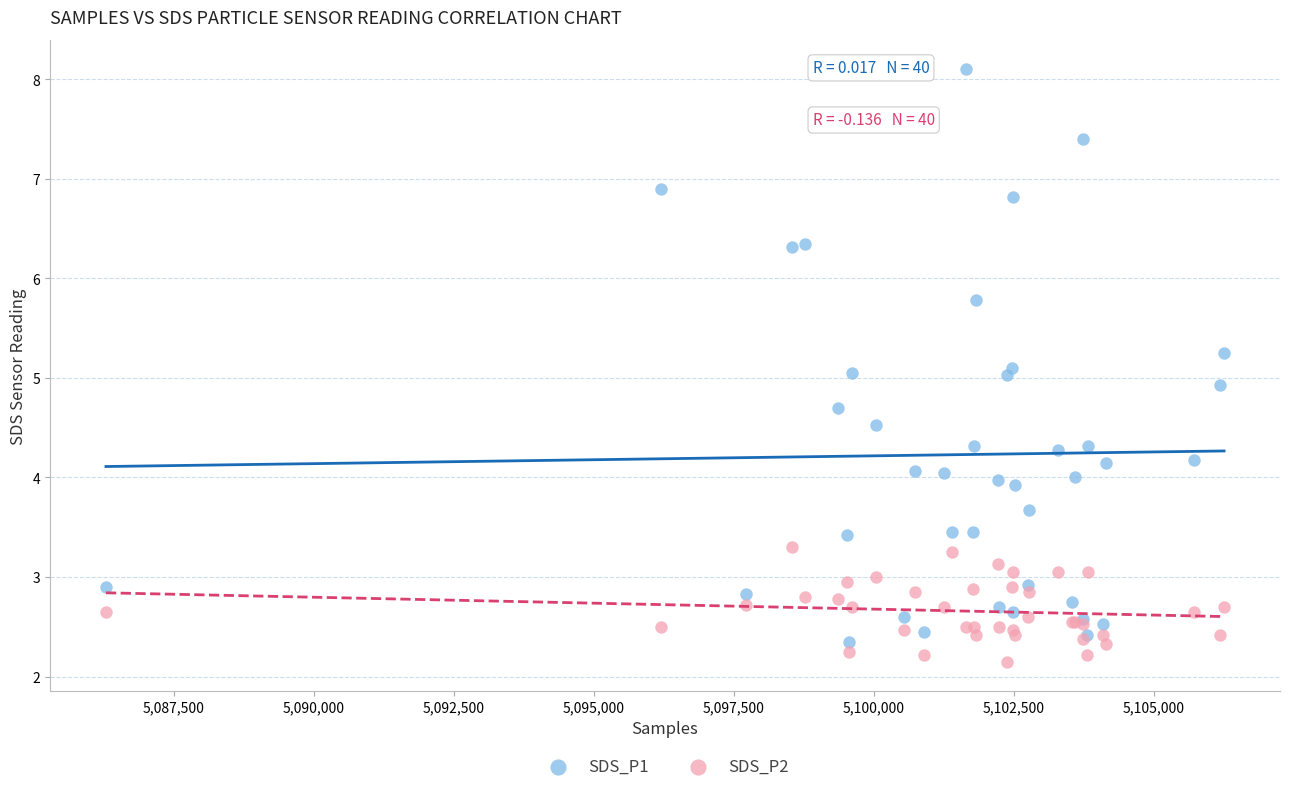

What is the X range (max minus min) for the scatter plot?

19966.0